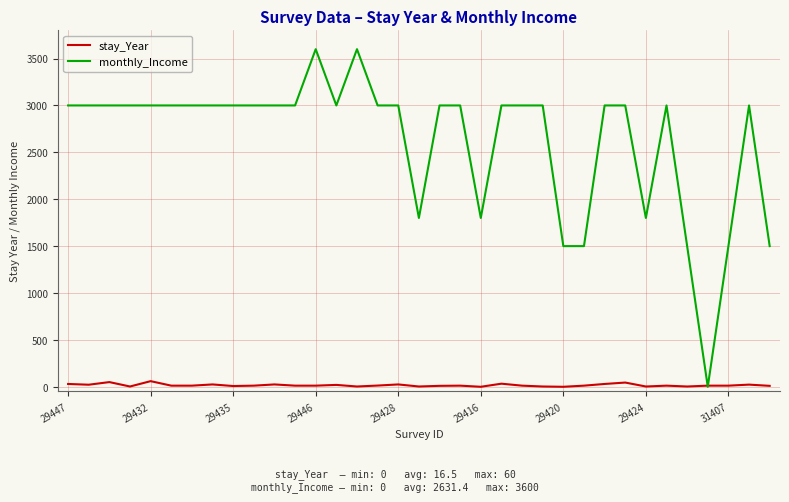

Which series has the widest spread of values?

monthly_Income